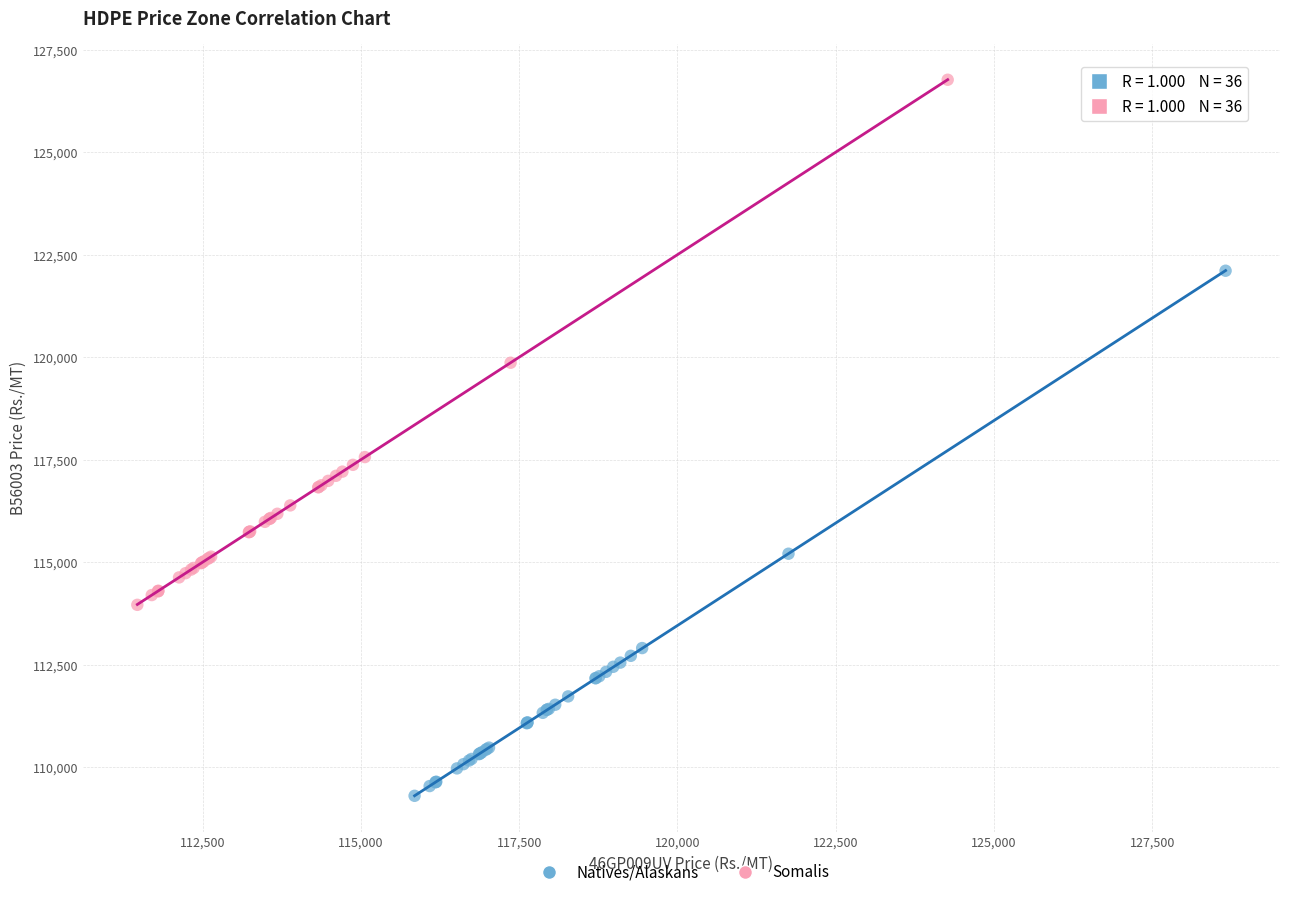

Which series contains the highest Y value?

Somalis